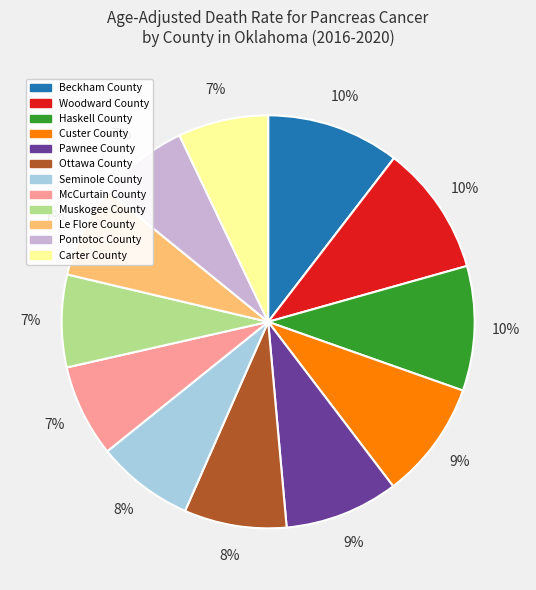

Approximately how many times larger is the value at Ottawa County compared to McCurtain County?

1.1